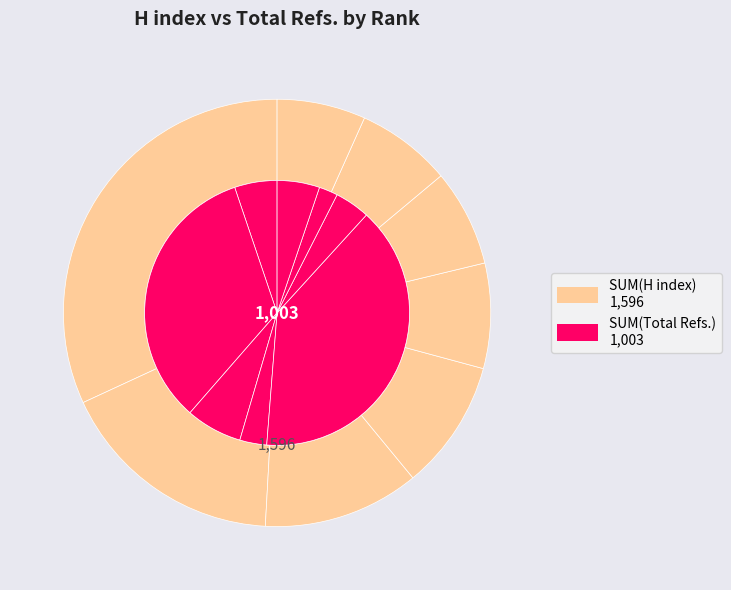

Rank the series at Rank 3 from lowest to highest value.

Total Refs., H index